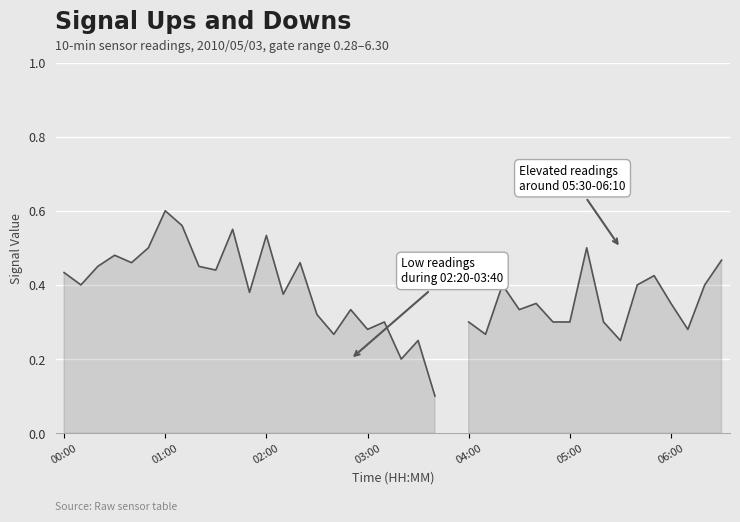

What is the greatest value displayed?

0.6